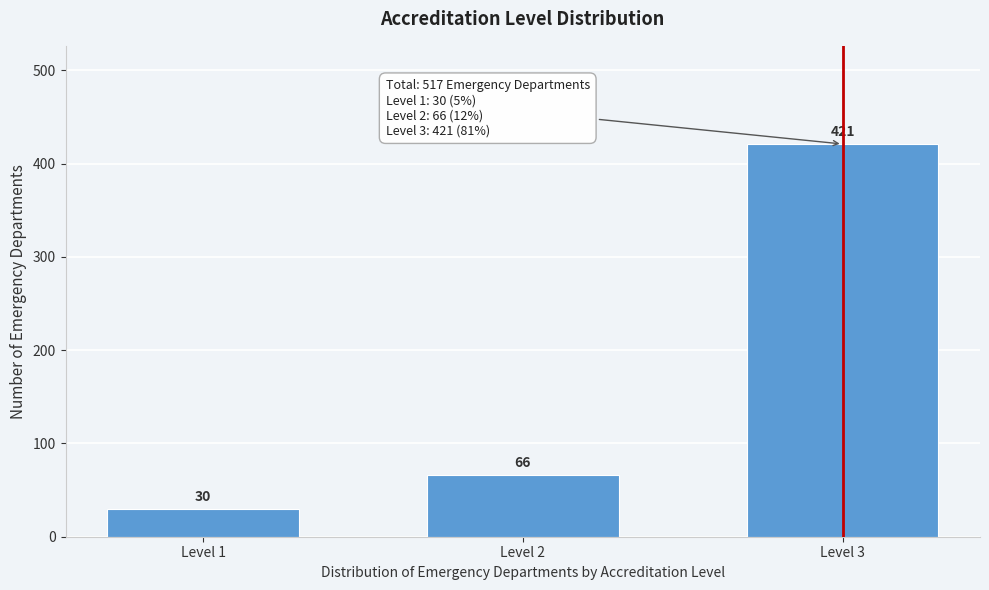

Reading left to right, extract all data points from this chart.

30	66	421